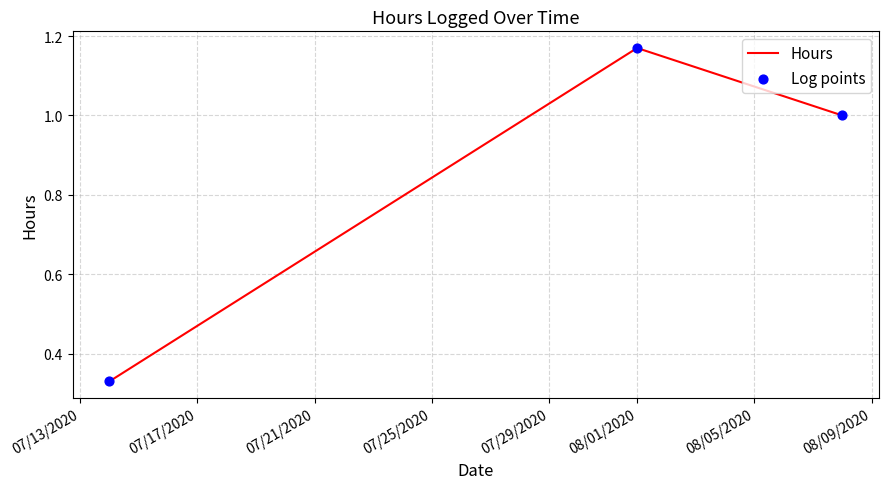

What is the sum of all values?

2.5